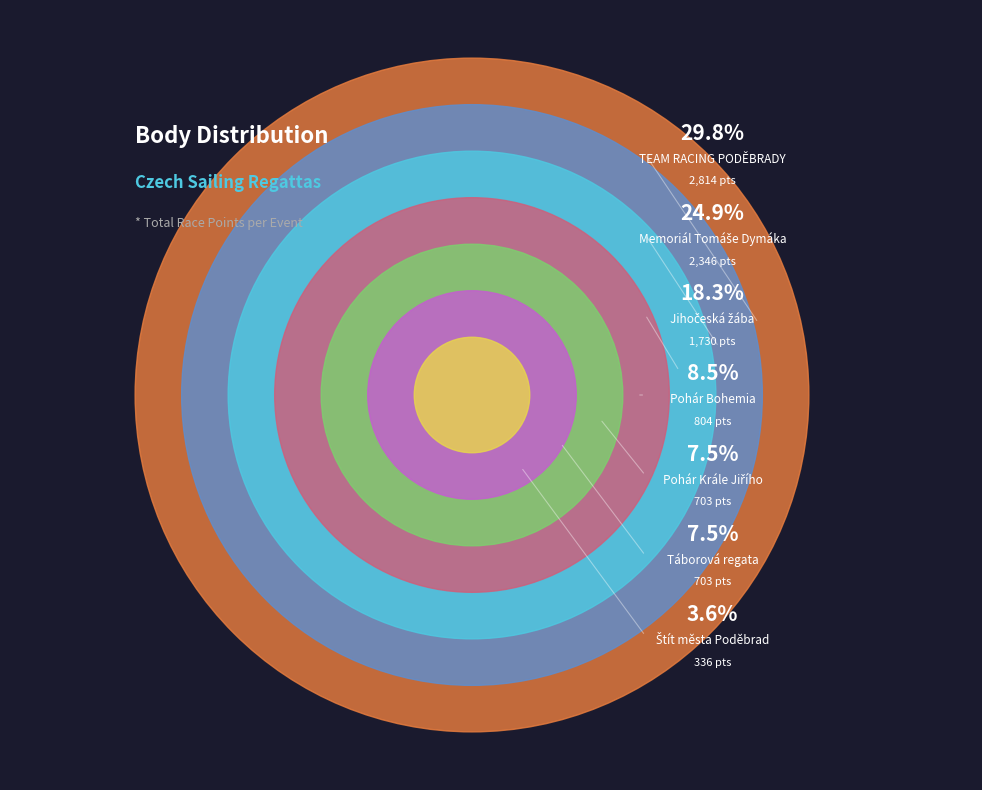

What is the ratio of the value at Pohár Bohemia to the value at TEAM RACING PODĚBRADY?

0.3